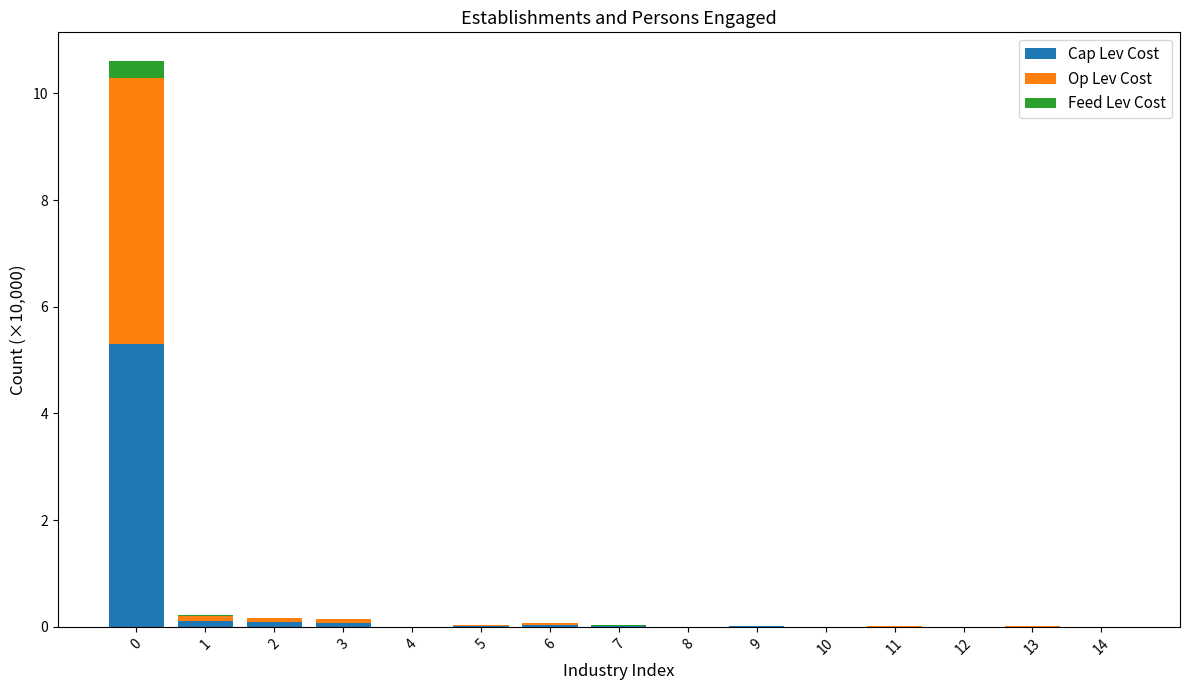

Which series changed the most between 2 and 7?

Cap Lev Cost